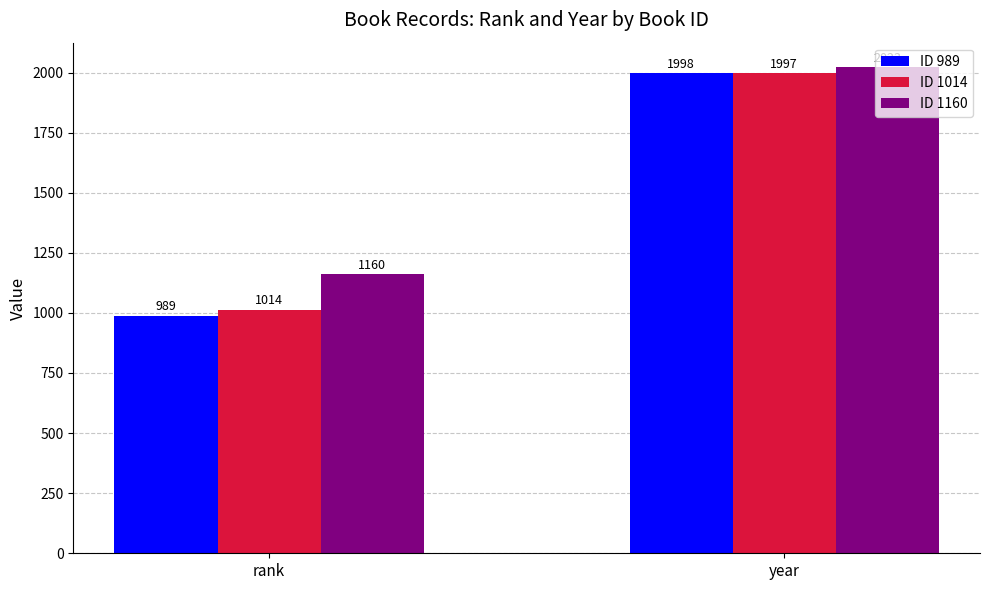

What is the difference between the maximum and minimum values in the ID 989 series?

1009